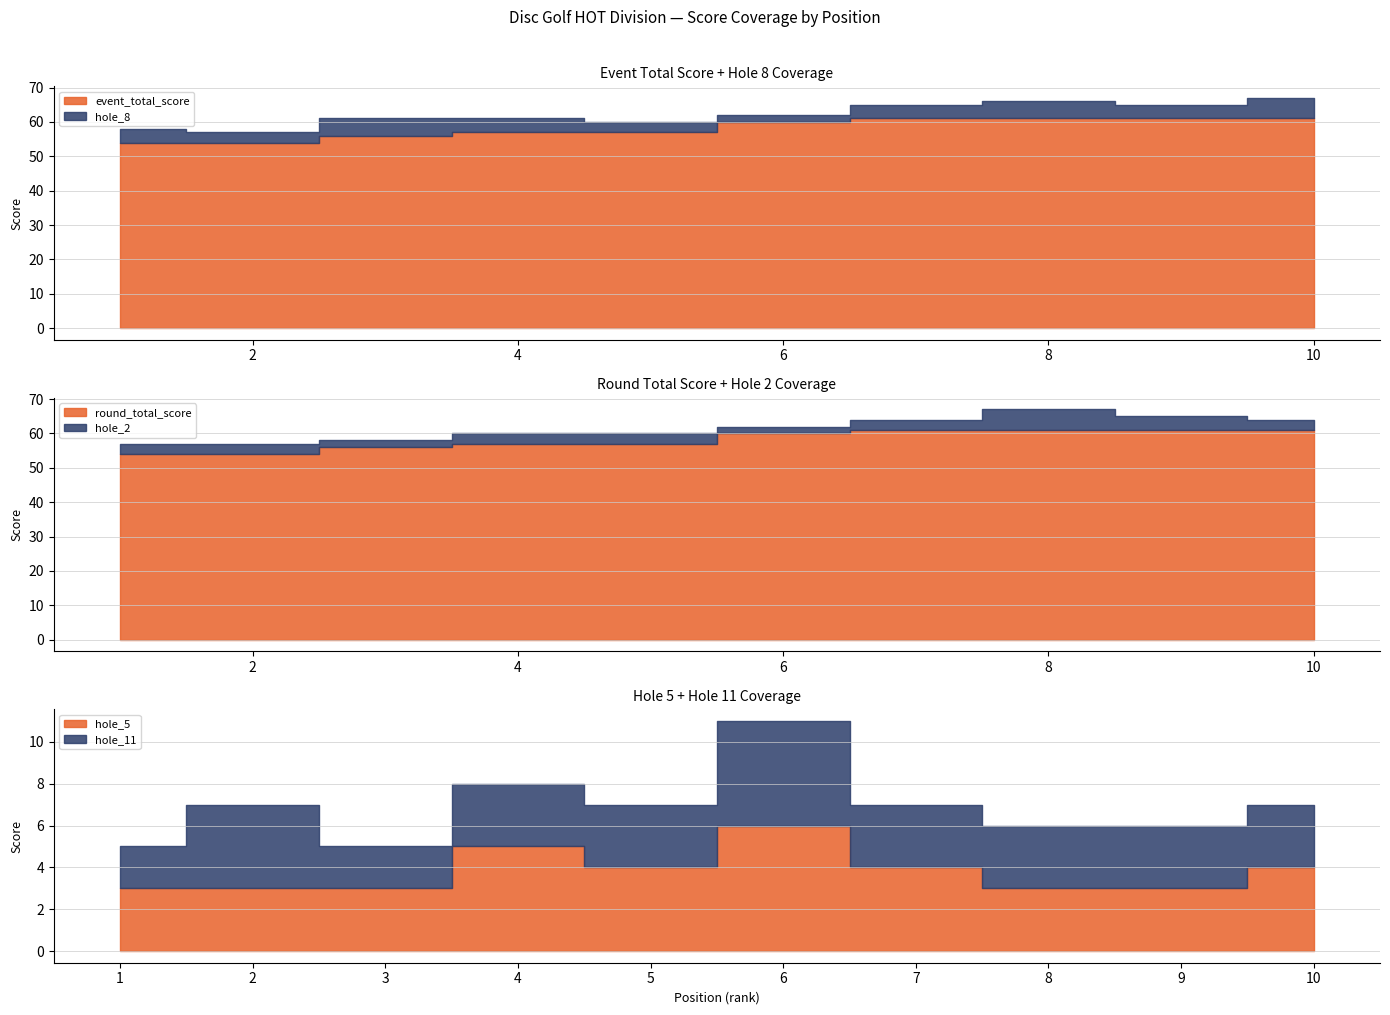

Is the value of hole_5 at 4 greater than the value of hole_8 at 2?

Yes